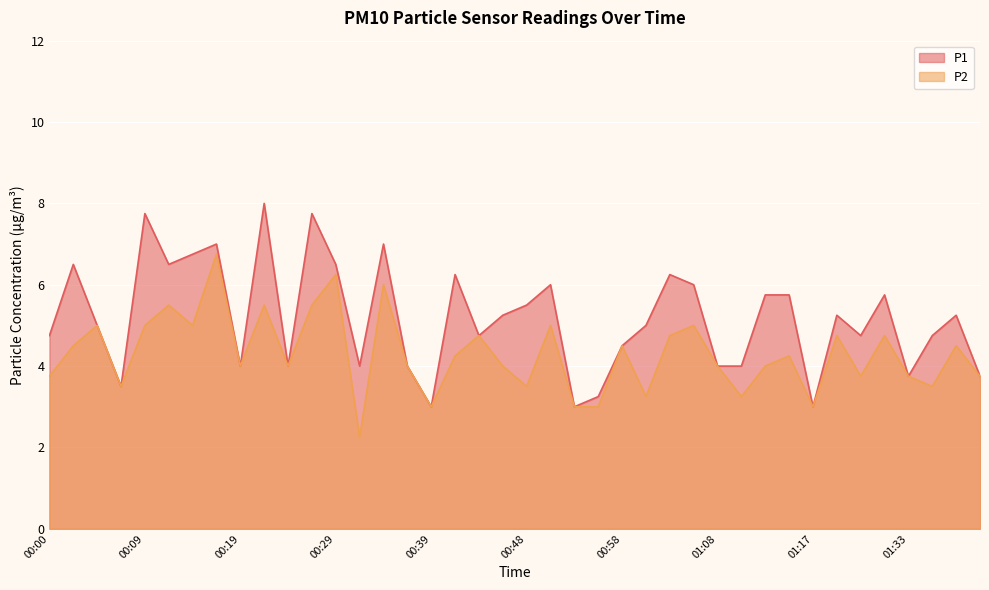

Which series has the largest range (max minus min)?

P1